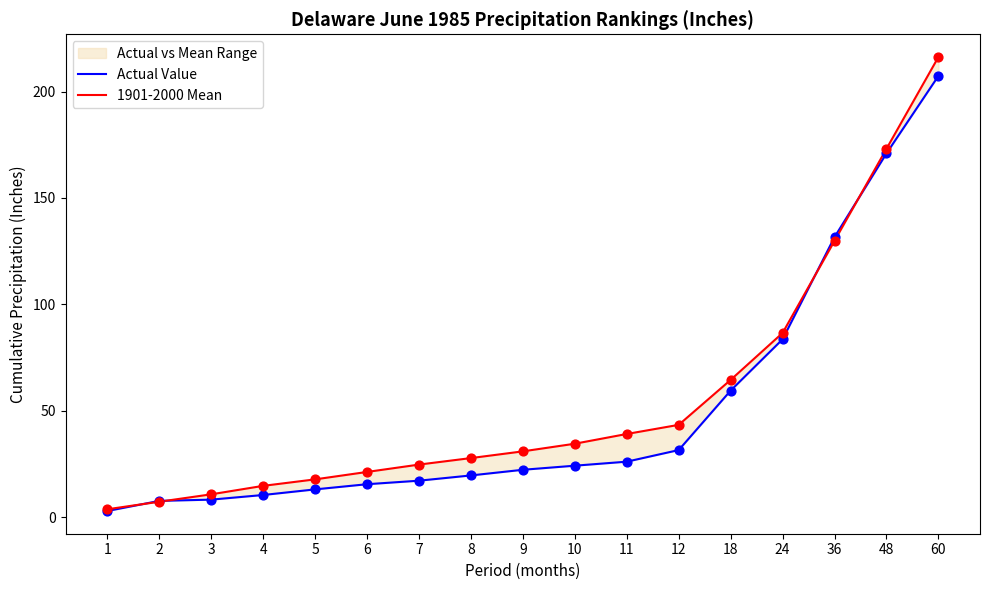

Which series has the largest total across all categories?

1901-2000 Mean